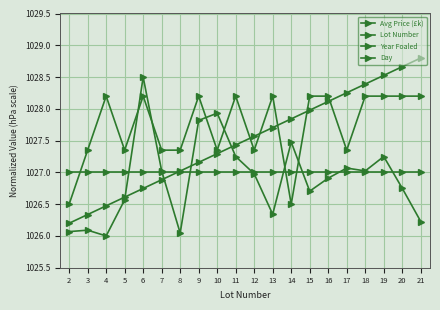

At which label is Avg Price (£k) closest to 1027?

7